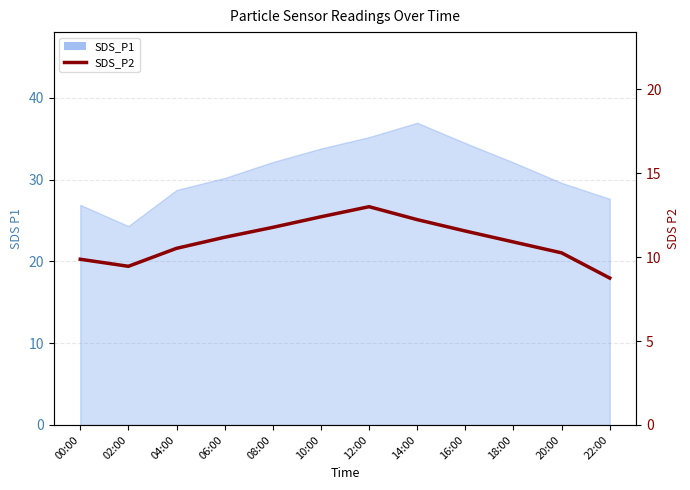

Is it true that the value at 06:00 is 3.3?

False